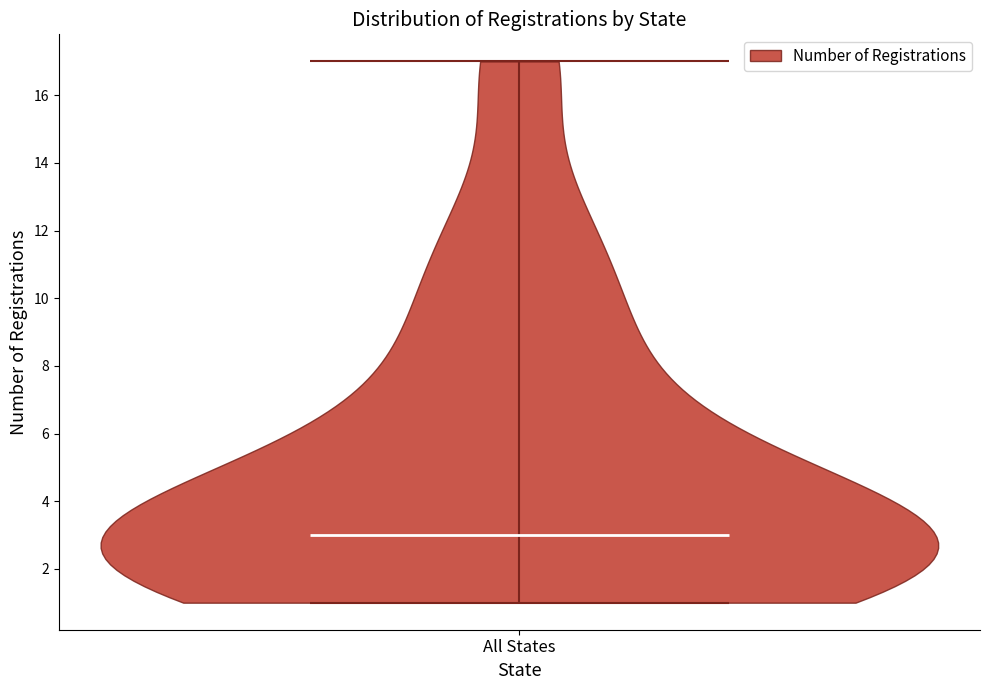

Read this violin plot against the y-axis: where its median line is, and the lowest and highest points the violin reaches. The values are not printed on the chart, so give them approximately, as read against the axis.

median line 3, lowest point 1, highest point 17